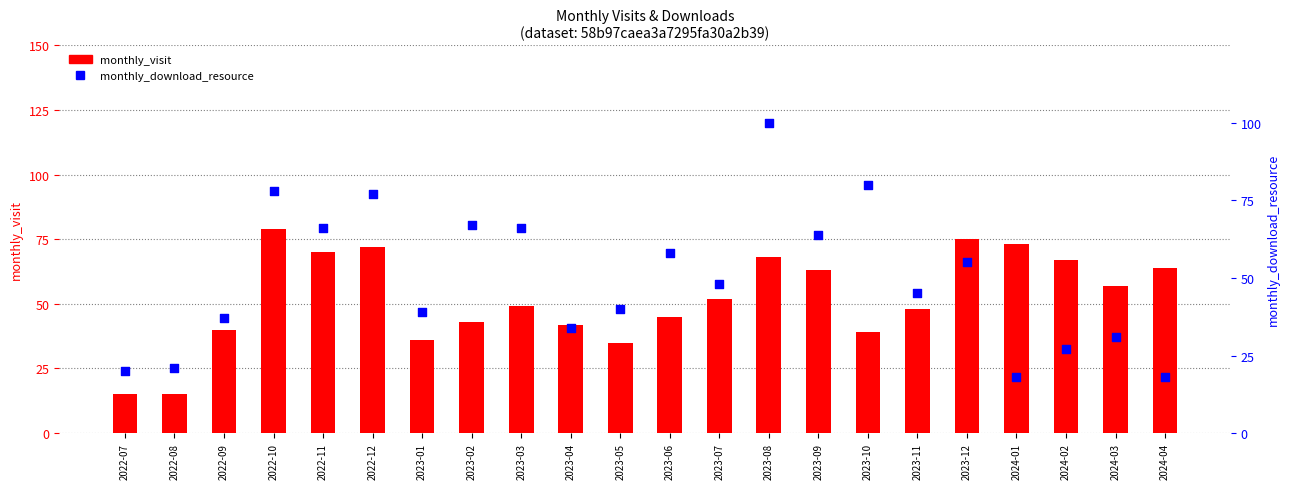

At how many categories does at least one series exceed 20?

21